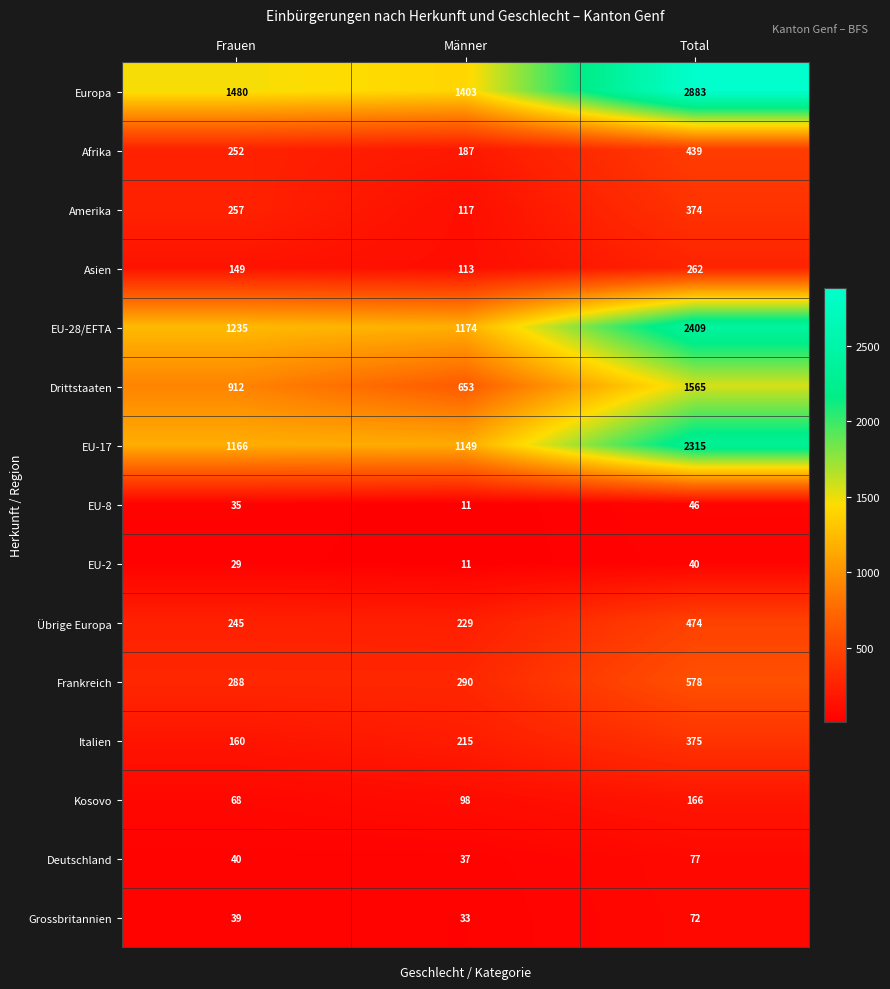

What is the total value across all series at Männer?

5720